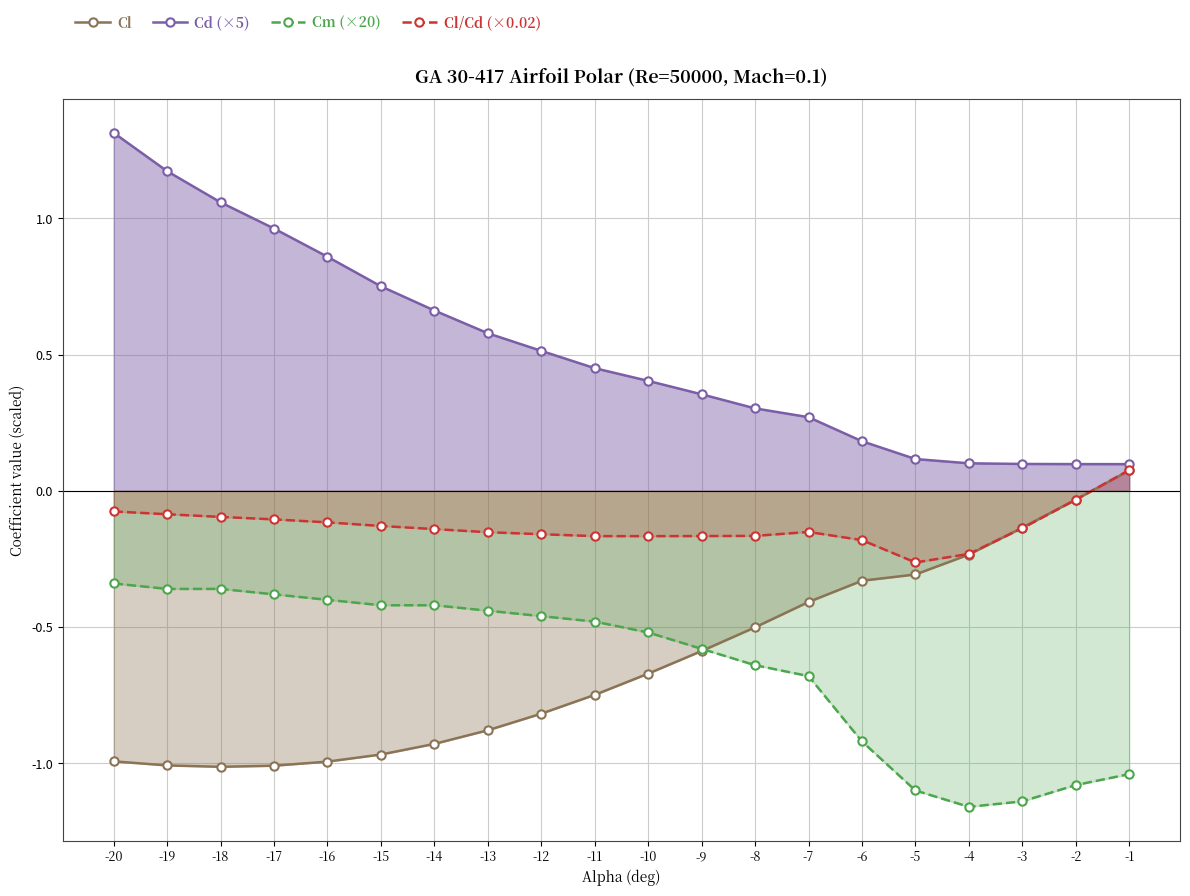

True or false: Cl/Cd (×0.02) has more than 0 interior local peaks.

True